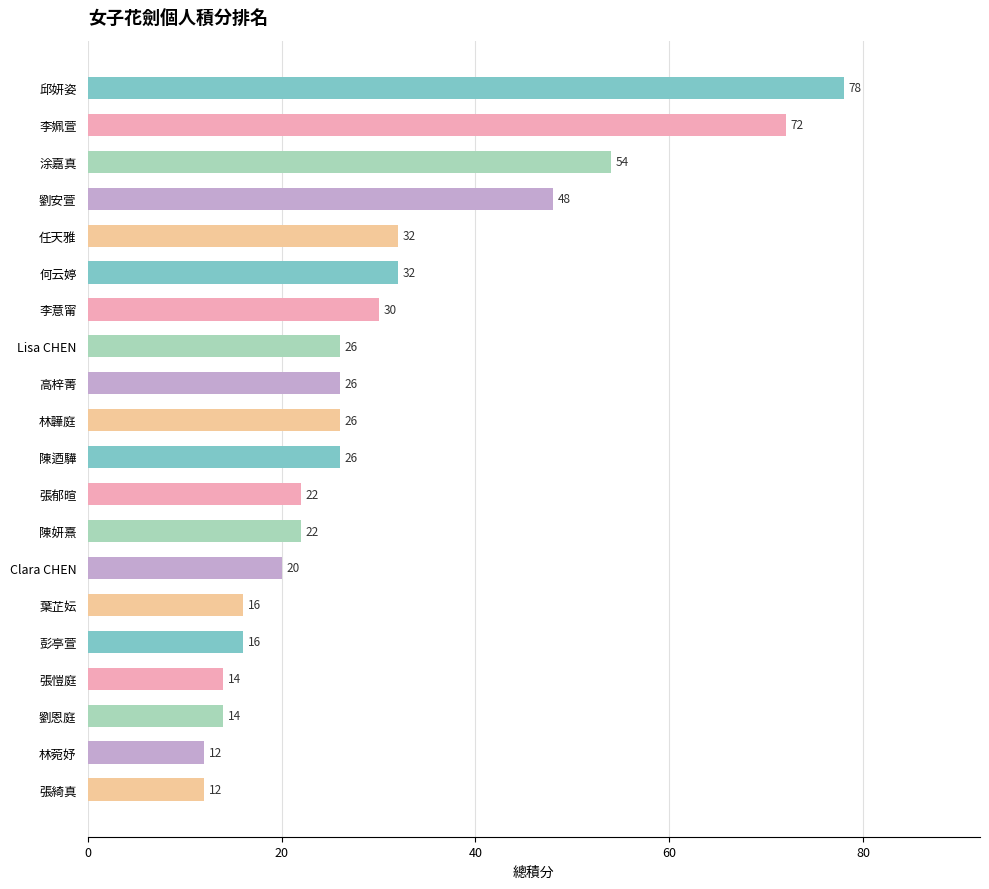

Reading top to bottom, list all the values displayed in this chart.

邱妍姿=78.0	李姵萱=72.0	涂嘉真=54.0	劉安萱=48.0	任天雅=32.0	何云婷=32.0	李意甯=30.0	Lisa CHEN=26.0	高梓菁=26.0	林韡庭=26.0	陳迺驊=26.0	張郁暄=22.0	陳妍熹=22.0	Clara CHEN=20.0	葉芷妘=16.0	彭亭萱=16.0	張愷庭=14.0	劉恩庭=14.0	林菀妤=12.0	張綺真=12.0